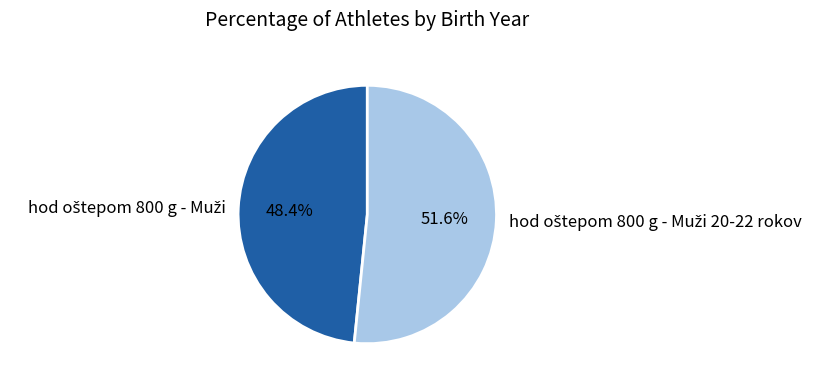

Is there a majority slice in this chart?

Yes